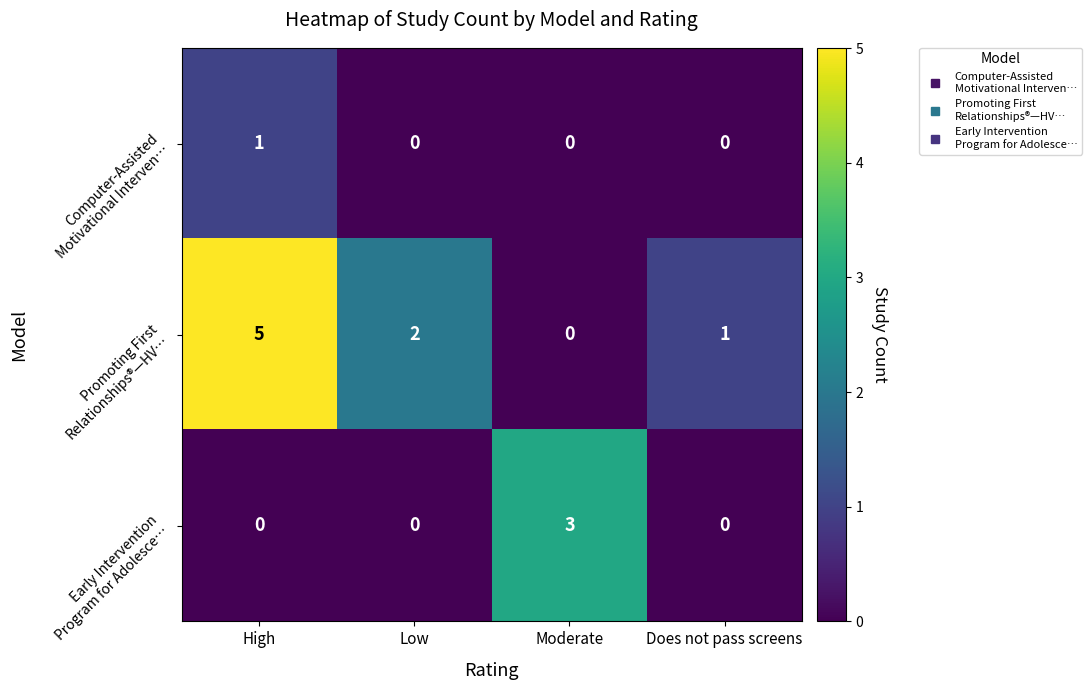

At which category does the chart reach its peak across all series?

High